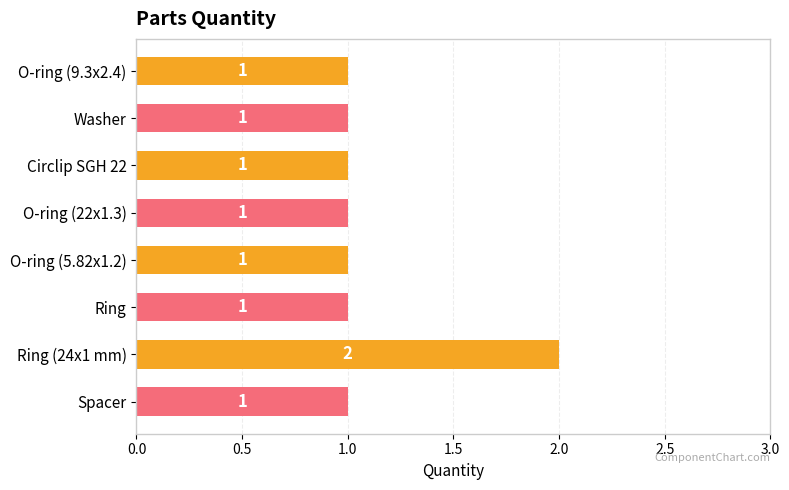

Is it true that the value at Ring is 1?

True